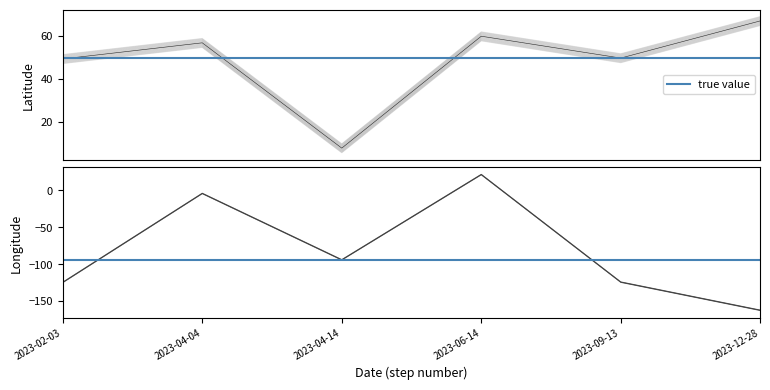

What is the label of the 5th point from the right?

2023-04-04